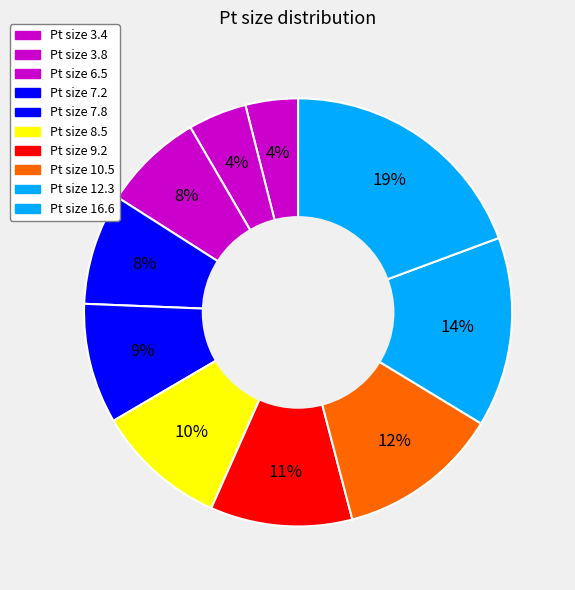

How many segments does this pie chart have?

10